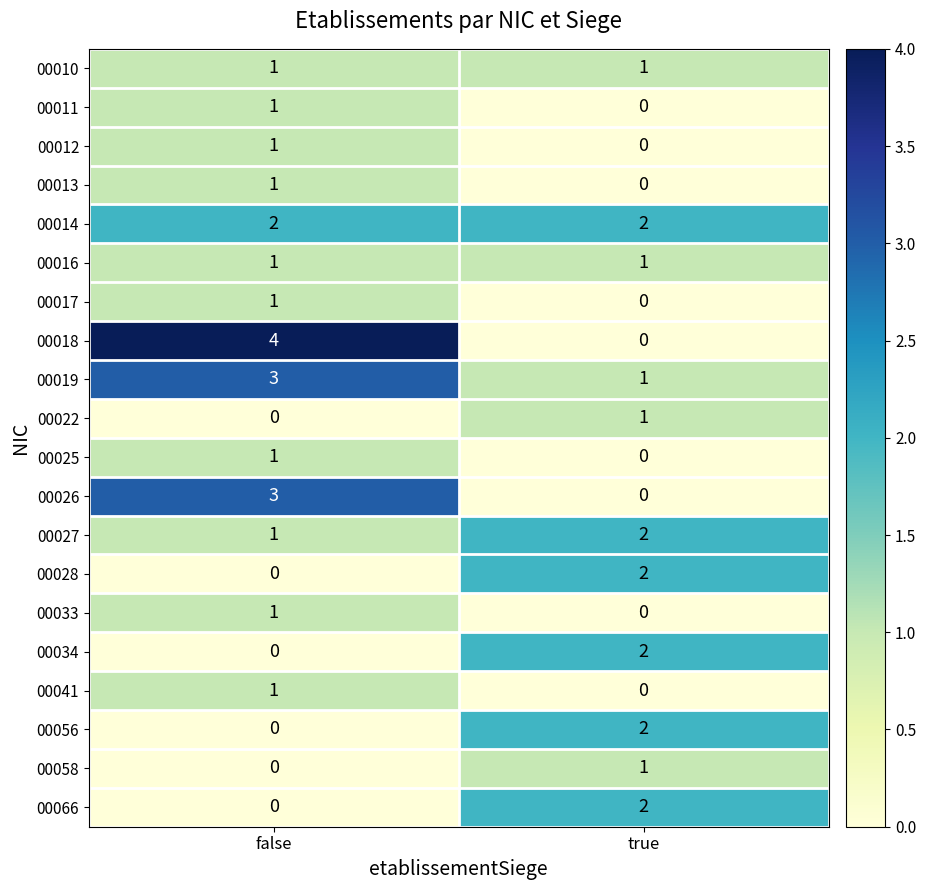

Rank the categories by 00056 value from highest to lowest.

true, false